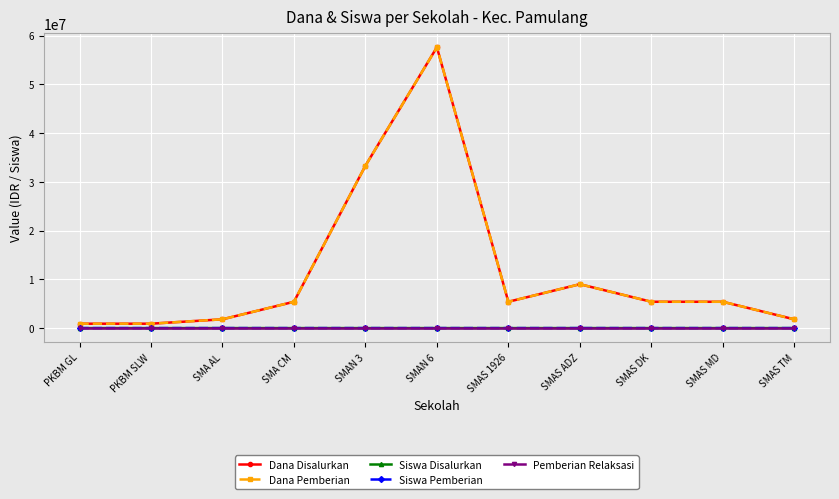

What is the difference between the maximum and minimum values in the Dana Disalurkan series?

56700000